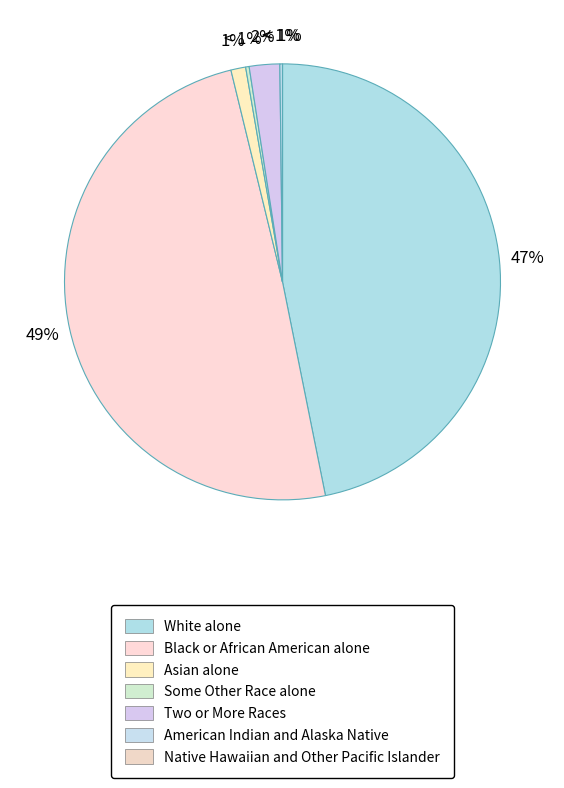

Combined, do Native Hawaiian and Other Pacific Islander and Black or African American alone account for over 50%?

No